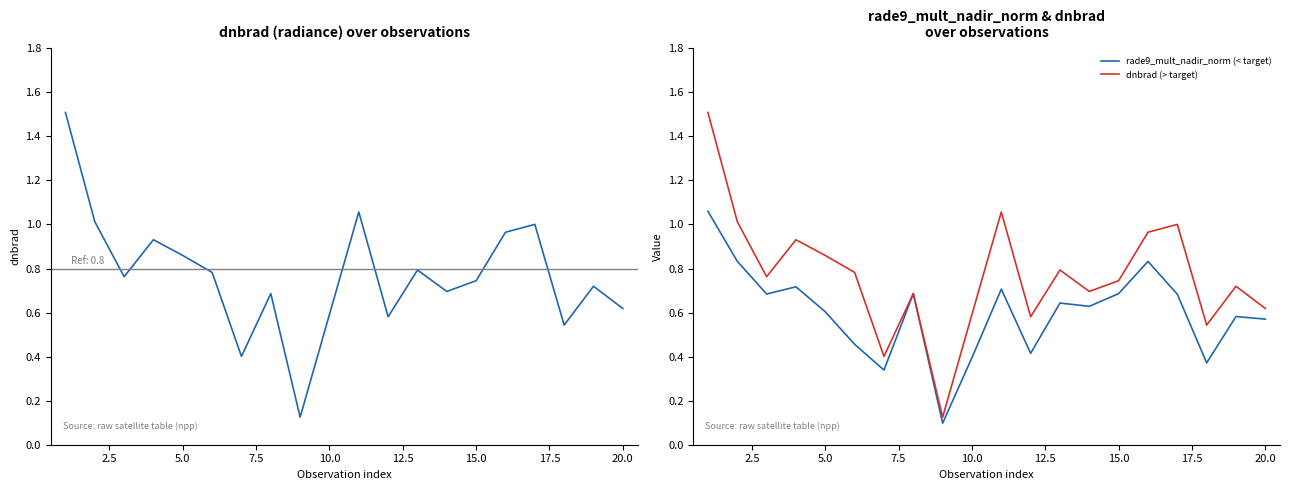

How many data points does each series have?

20